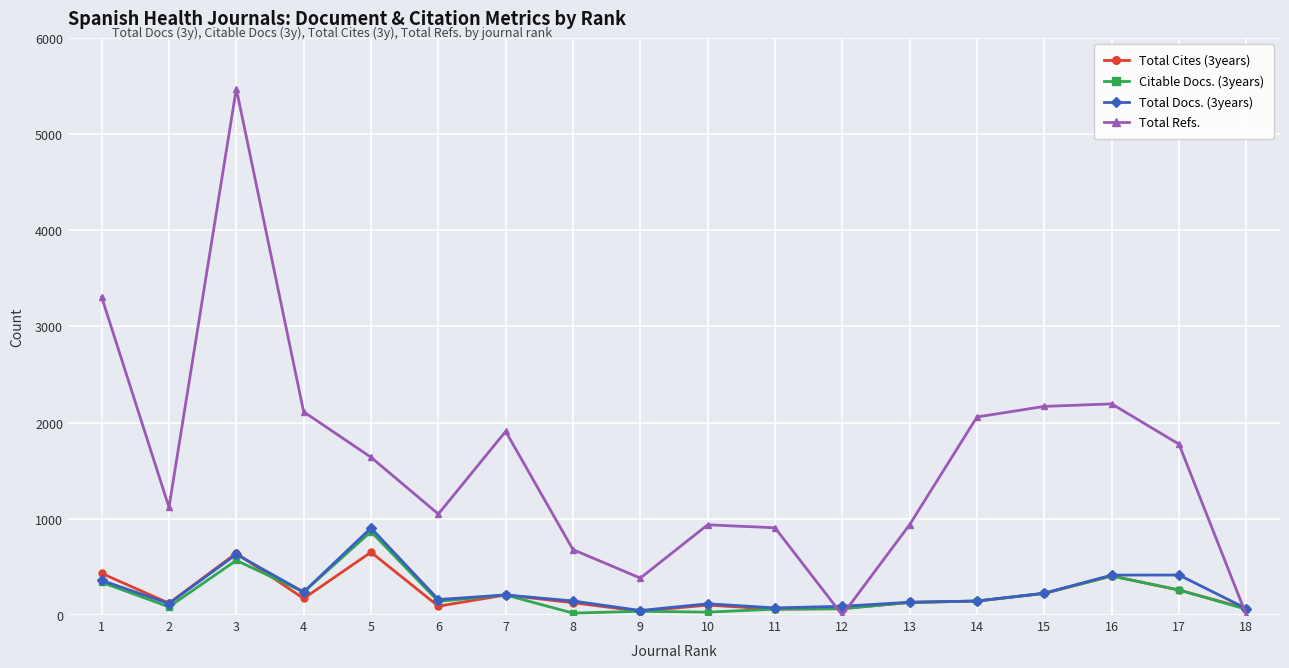

The value of Total Cites (3years) at 13 is 131. True or false?

True